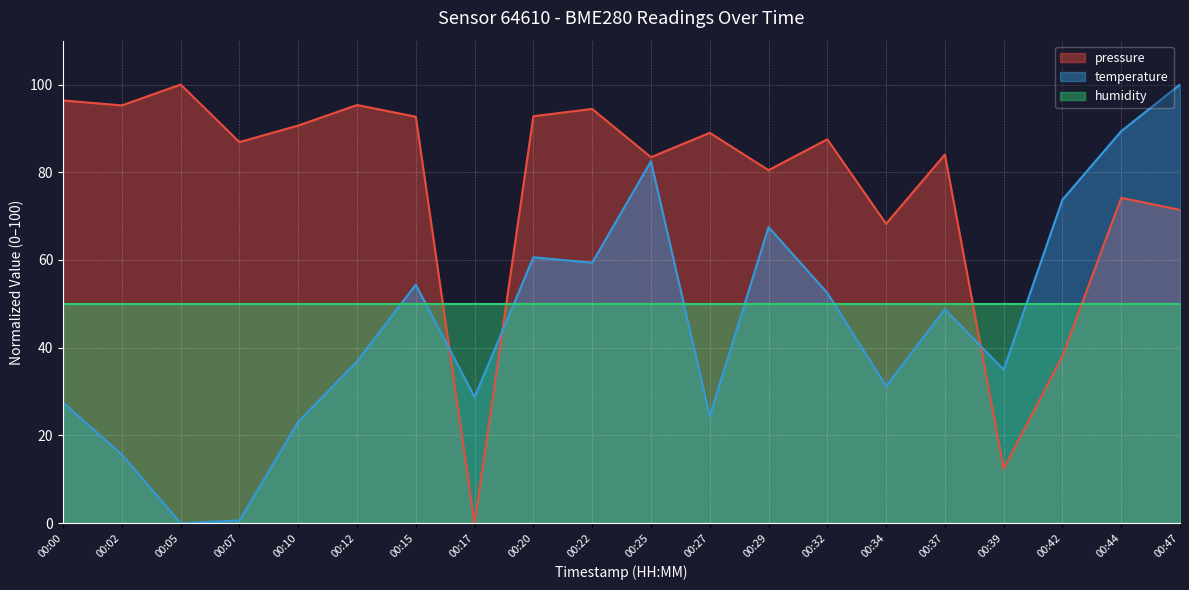

At how many categories does at least one series exceed 27?

20